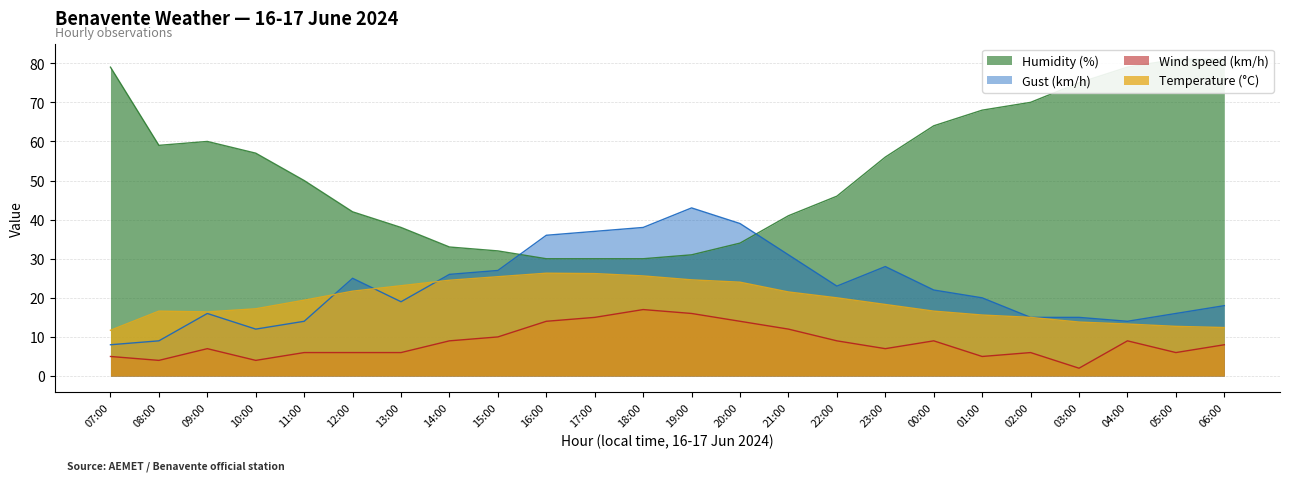

Reading left to right, extract all data points from this chart.

Temperature (°C): 07:00=11.7	08:00=16.6	09:00=16.4	10:00=17.2	11:00=19.4	12:00=21.7	13:00=23.1	14:00=24.5	15:00=25.4	16:00=26.3	17:00=26.2	18:00=25.6	19:00=24.6	20:00=24.0	21:00=21.5	22:00=20.0	23:00=18.3	00:00=16.6	01:00=15.6	02:00=15.0	03:00=13.8	04:00=13.3	05:00=12.7	06:00=12.4
Humidity (%): 07:00=79.0	08:00=59.0	09:00=60.0	10:00=57.0	11:00=50.0	12:00=42.0	13:00=38.0	14:00=33.0	15:00=32.0	16:00=30.0	17:00=30.0	18:00=30.0	19:00=31.0	20:00=34.0	21:00=41.0	22:00=46.0	23:00=56.0	00:00=64.0	01:00=68.0	02:00=70.0	03:00=75.0	04:00=79.0	05:00=81.0	06:00=81.0
Wind speed (km/h): 07:00=5.0	08:00=4.0	09:00=7.0	10:00=4.0	11:00=6.0	12:00=6.0	13:00=6.0	14:00=9.0	15:00=10.0	16:00=14.0	17:00=15.0	18:00=17.0	19:00=16.0	20:00=14.0	21:00=12.0	22:00=9.0	23:00=7.0	00:00=9.0	01:00=5.0	02:00=6.0	03:00=2.0	04:00=9.0	05:00=6.0	06:00=8.0
Gust (km/h): 07:00=8.0	08:00=9.0	09:00=16.0	10:00=12.0	11:00=14.0	12:00=25.0	13:00=19.0	14:00=26.0	15:00=27.0	16:00=36.0	17:00=37.0	18:00=38.0	19:00=43.0	20:00=39.0	21:00=31.0	22:00=23.0	23:00=28.0	00:00=22.0	01:00=20.0	02:00=15.0	03:00=15.0	04:00=14.0	05:00=16.0	06:00=18.0